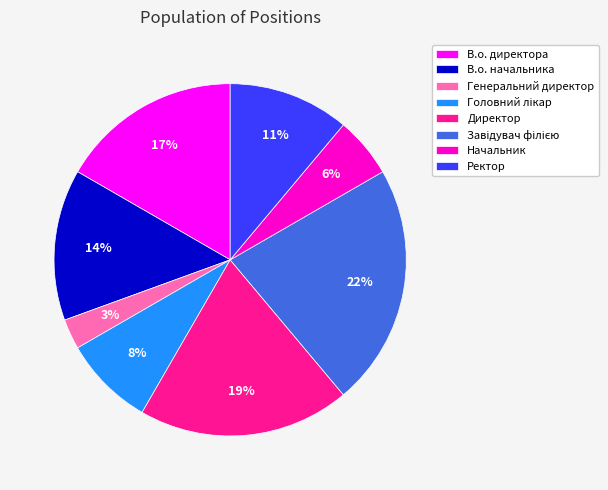

How many slices are in this pie chart?

8